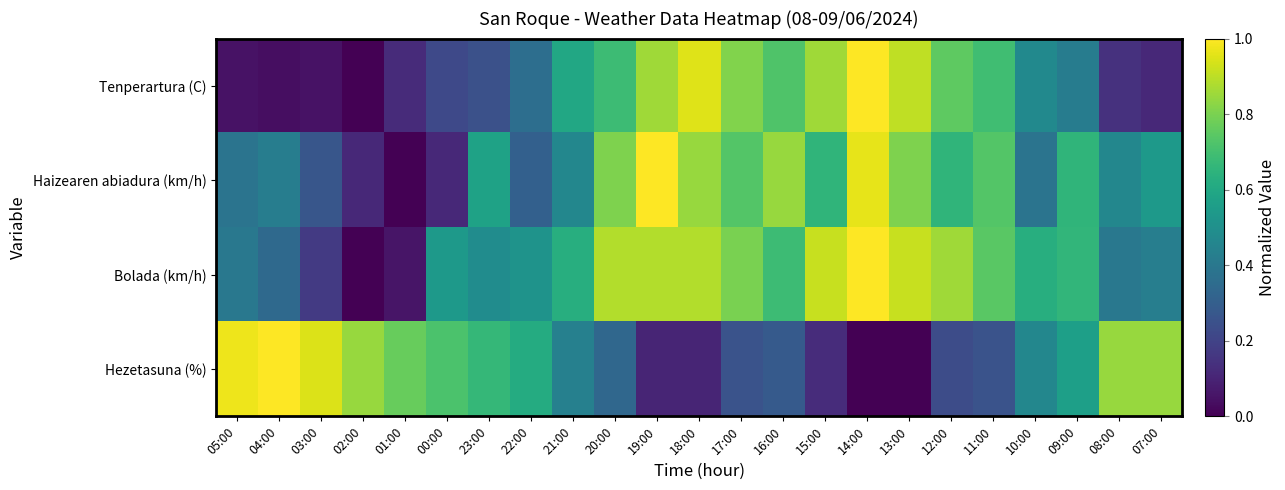

Which series changed the most between 04:00 and 10:00?

Hezetasuna (%)